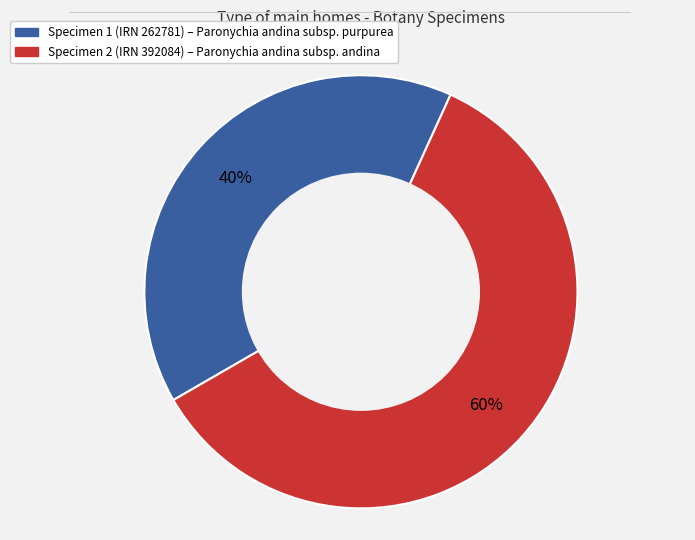

Count the number of slices in the pie.

2